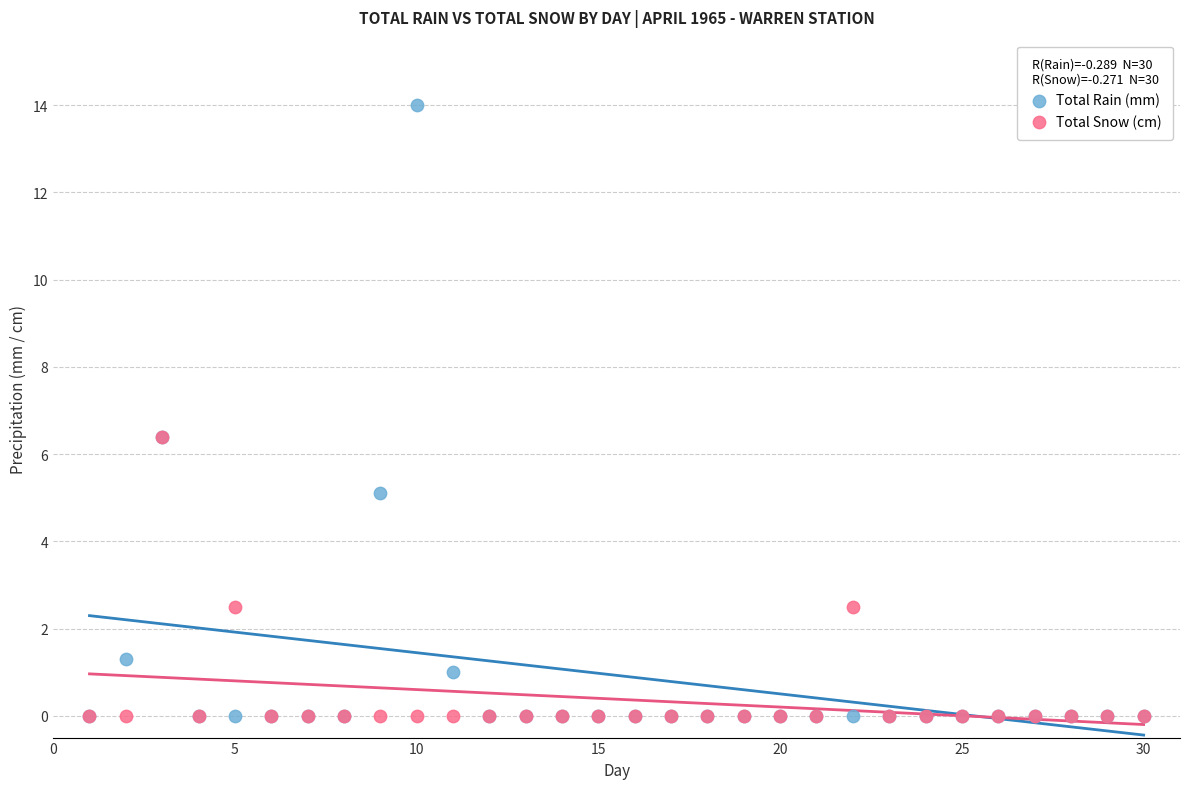

Which series reaches the maximum Y coordinate?

Total Rain (mm)